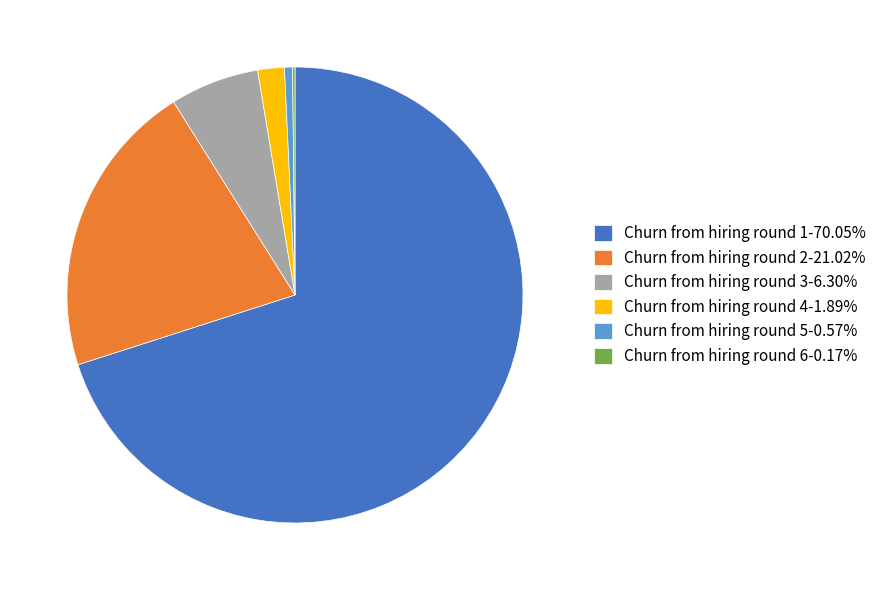

True or false: Churn from hiring round 4 accounts for 2% of the total.

True